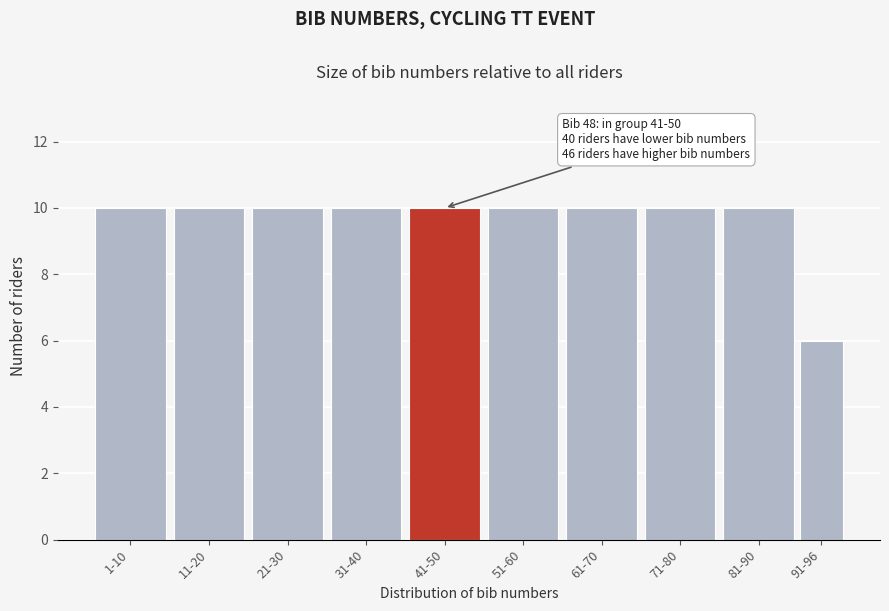

Reading left to right, transcribe all the data shown in this chart.

10	10	10	10	10	10	10	10	10	6